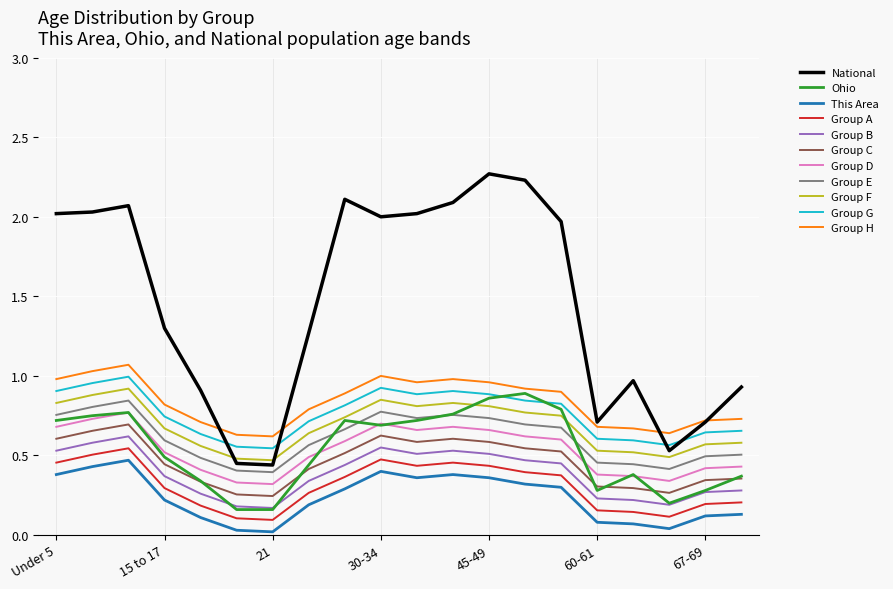

How many distinct data groups are displayed?

11